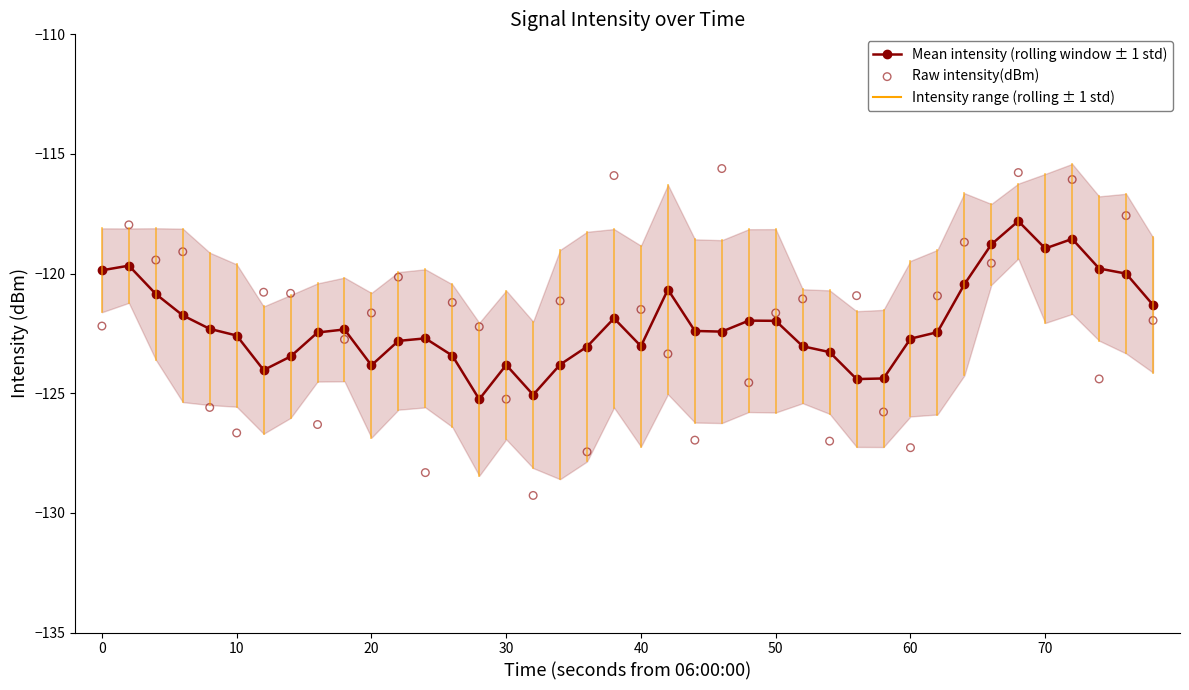

True or false: Mean intensity (rolling window ± 1 std) has more than 2 points higher than both neighbors.

True